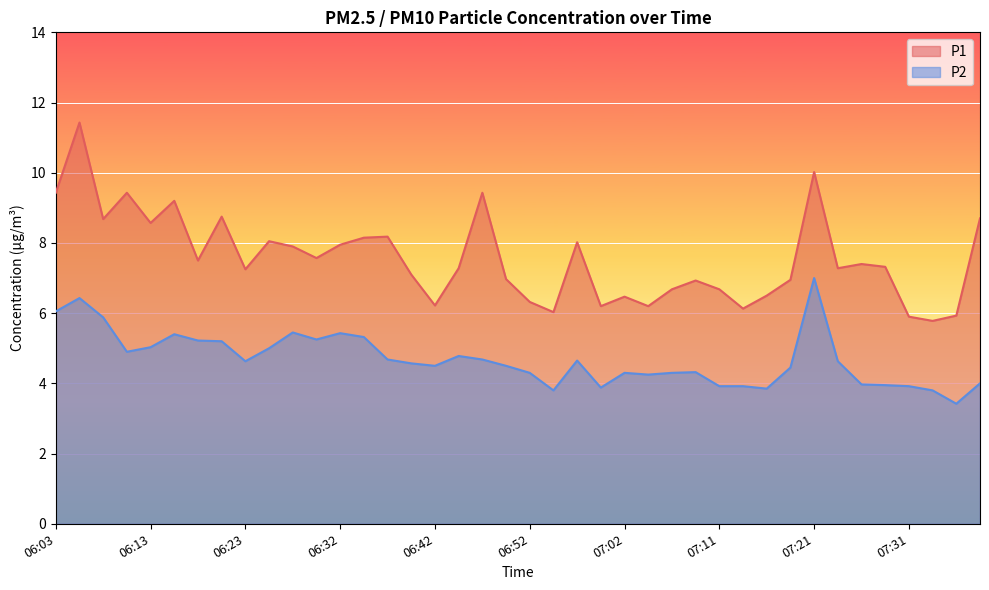

At which category does P1 reach its first local peak?

06:06